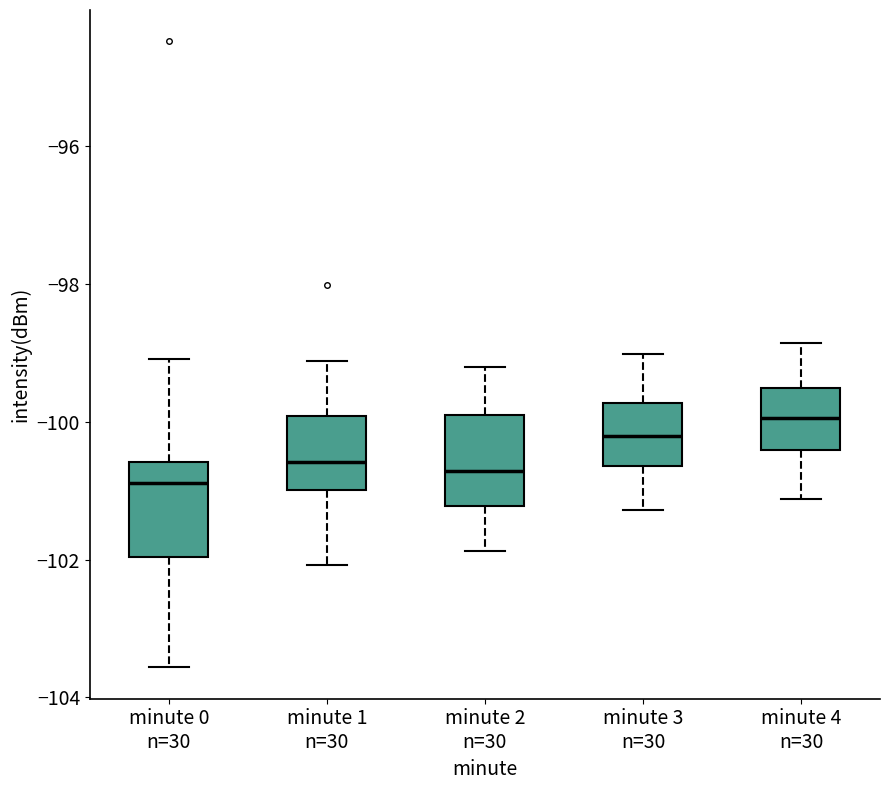

Where does the lower whisker of the box for minute 2 n=30 end on the y-axis? The values are not printed on the chart, so give them approximately, as read against the axis.

-101.8